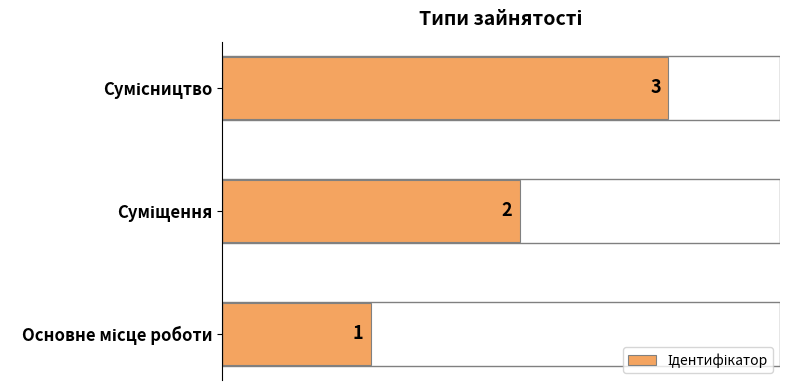

What is the maximum value shown in the chart?

3